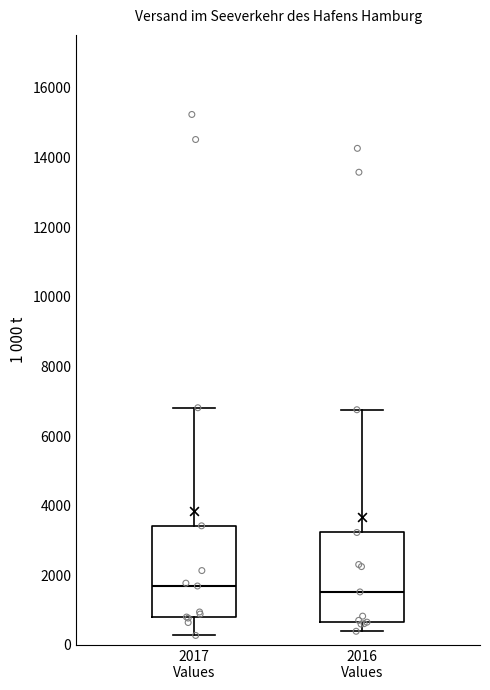

Reading left to right, read every box against the y-axis: the position of its median line, the range the box covers, and the ends of its whiskers. The values are not printed on the chart, so give them approximately, as read against the axis.

2017 Values: median 1600, box 800 to 3400, whiskers 200 to 6800
2016 Values: median 1600, box 600 to 3200, whiskers 400 to 6800